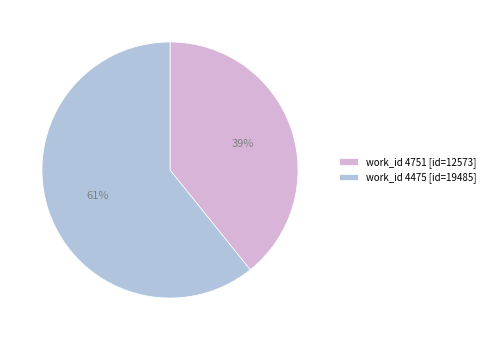

Is it true that work_id 4751 [id=12573] is 45% of the pie?

False